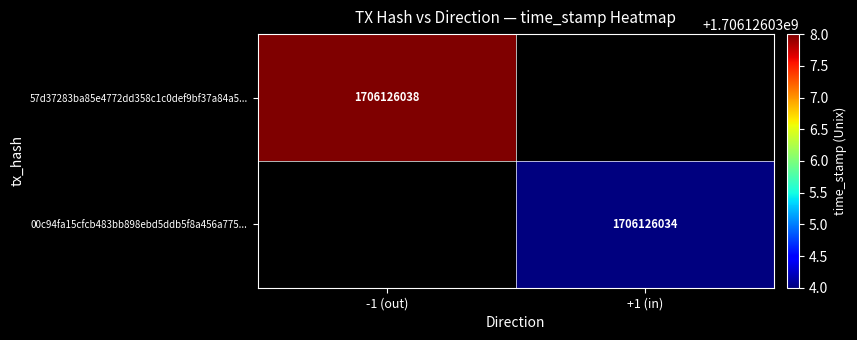

The value of 00c94fa15cfcb483bb898ebd5ddb5f8a456a775 at time_stamp is 1706126034. True or false?

True